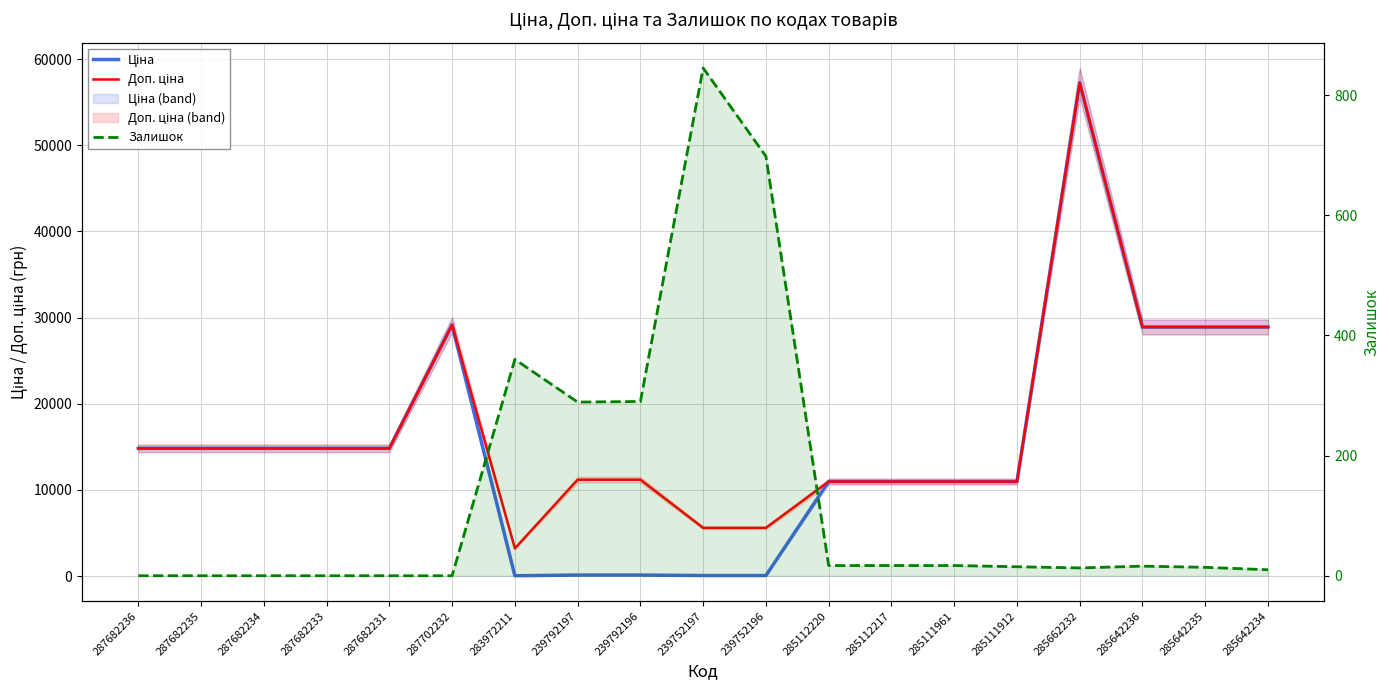

True or false: Залишок and Доп. ціна cross at least once.

False